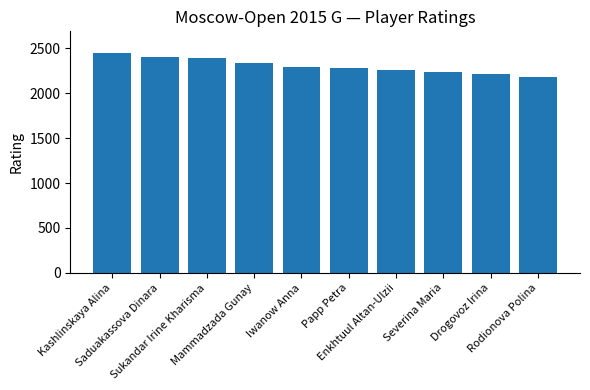

What is the difference between the second highest and second lowest values?

188